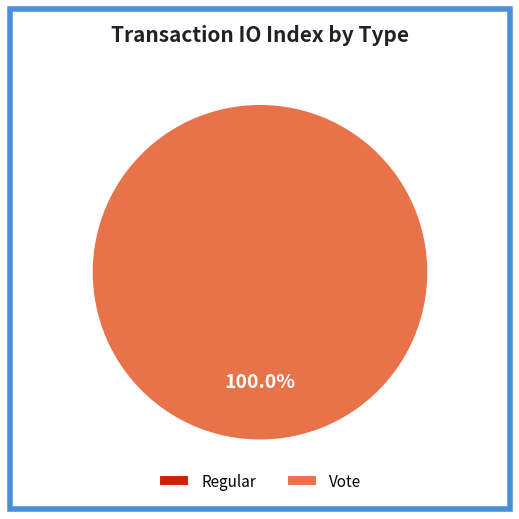

The Regular slice represents 1% of the pie. True or false?

False